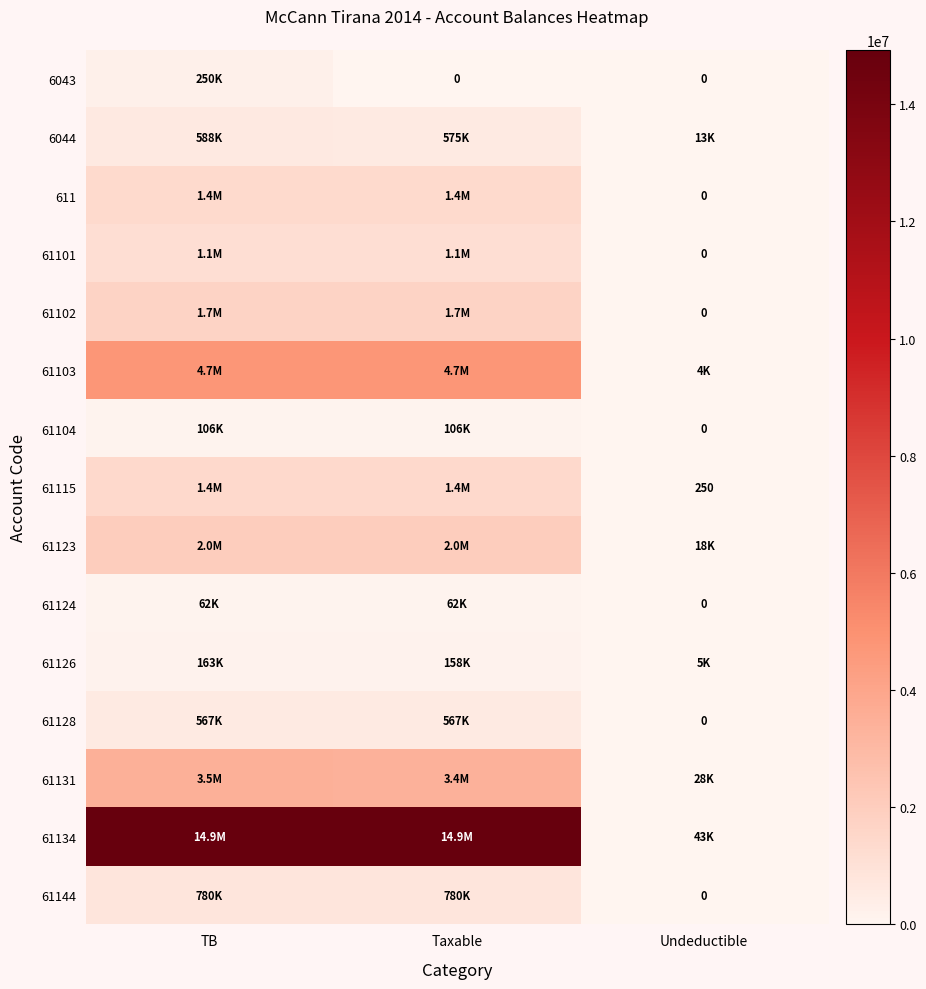

Is the value of 61123 at TB greater than the value of 61103 at Undeductible?

Yes